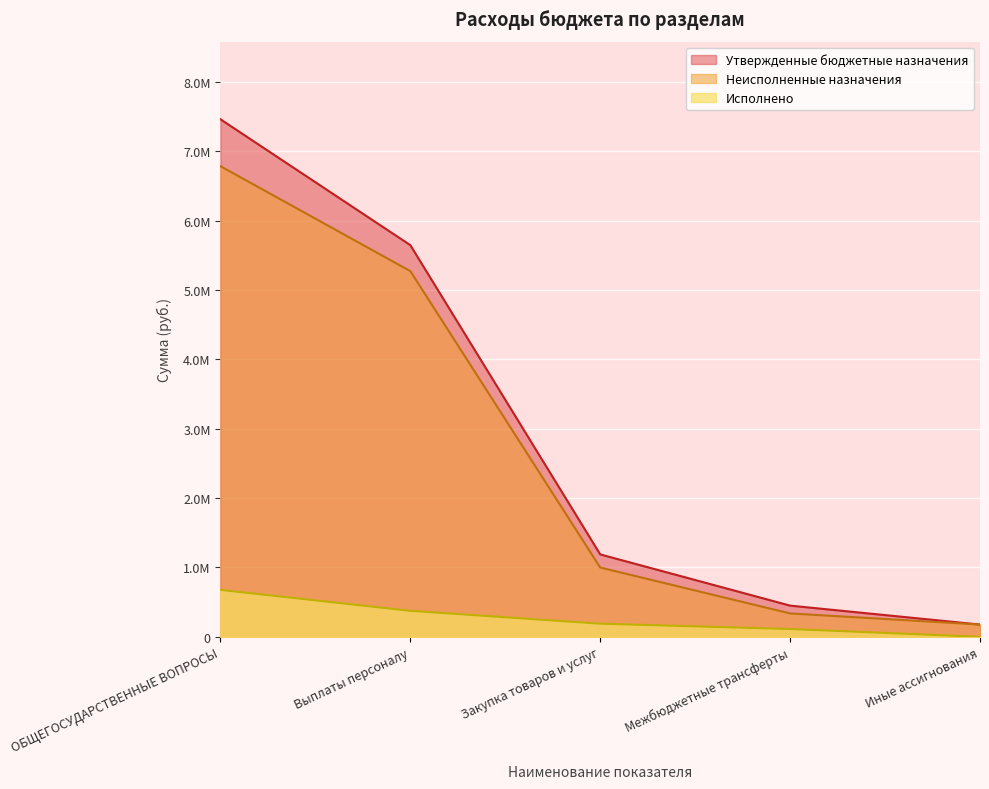

What is the total value across all series at Межбюджетные трансферты?

899595.5